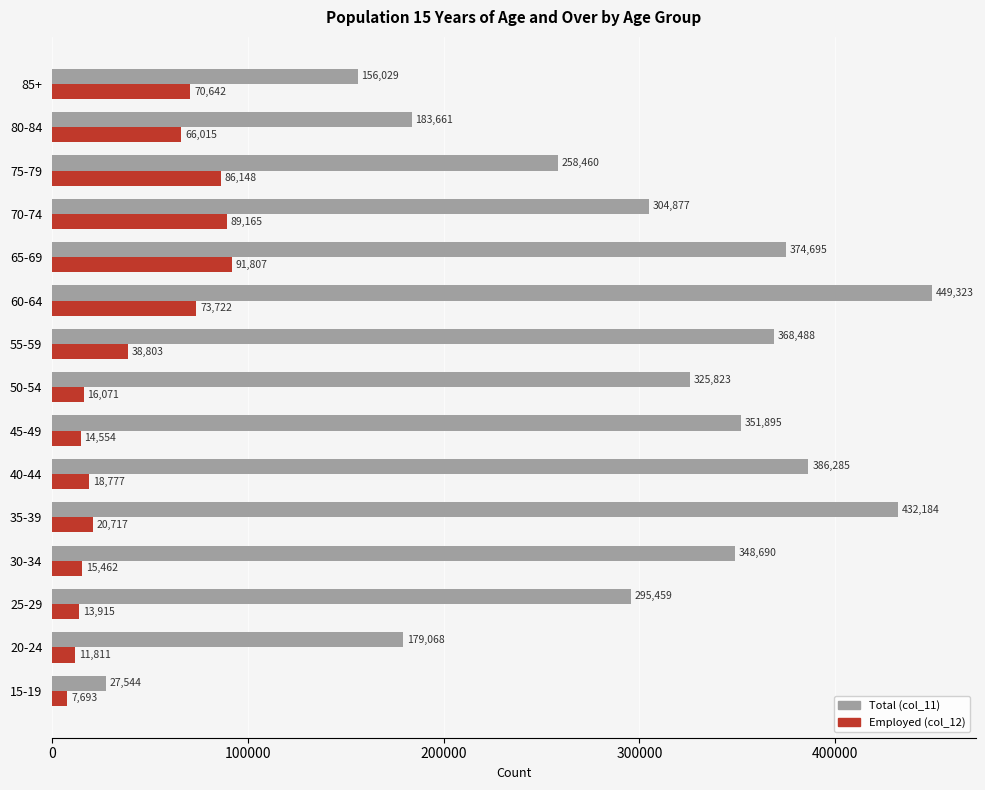

What is the difference between the second highest and second lowest values in the Total (col_11) series?

276155